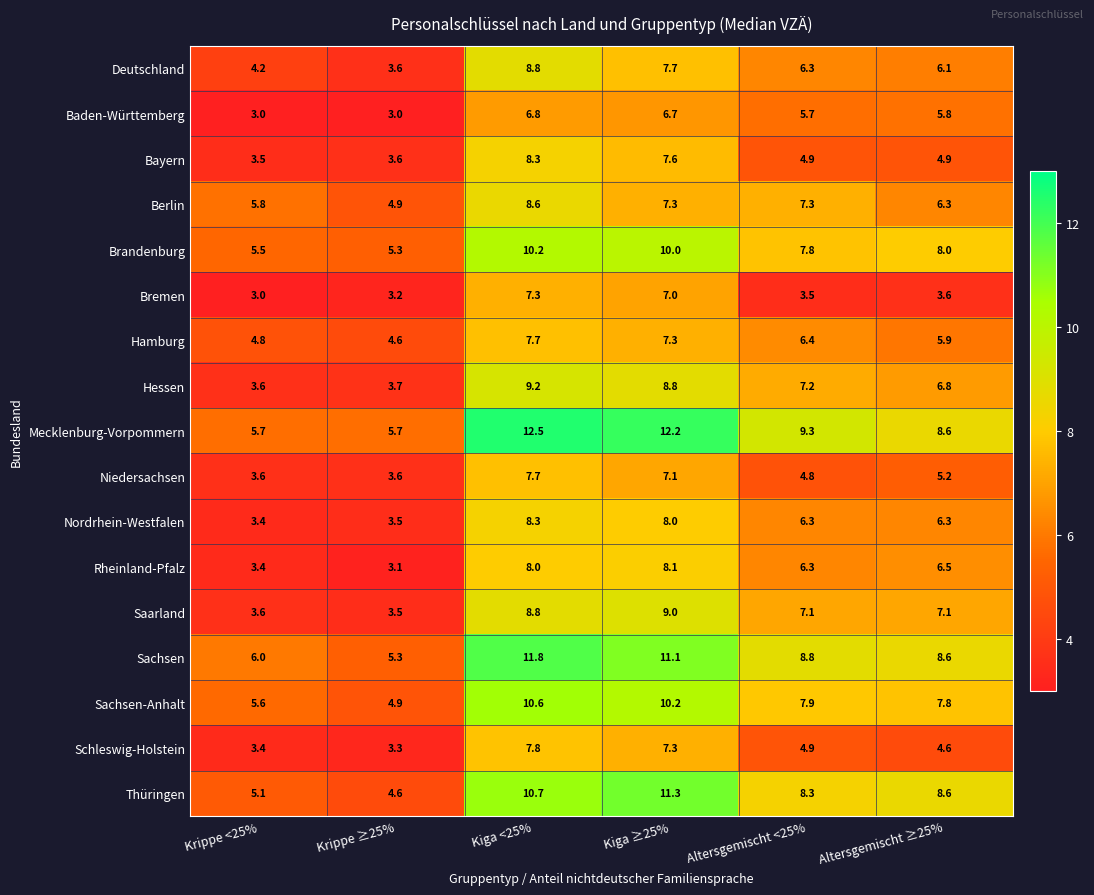

Rank the categories by Schleswig-Holstein value from highest to lowest.

Kiga <25%, Kiga ≥25%, Altersgemischt <25%, Altersgemischt ≥25%, Krippe <25%, Krippe ≥25%